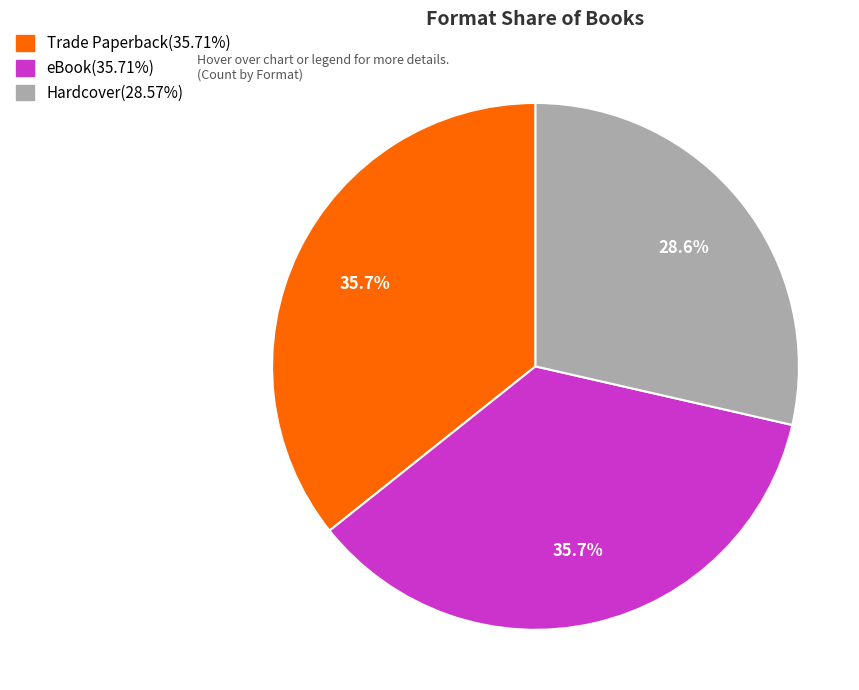

Combined, what portion of the pie is Trade Paperback and Hardcover?

64.3%